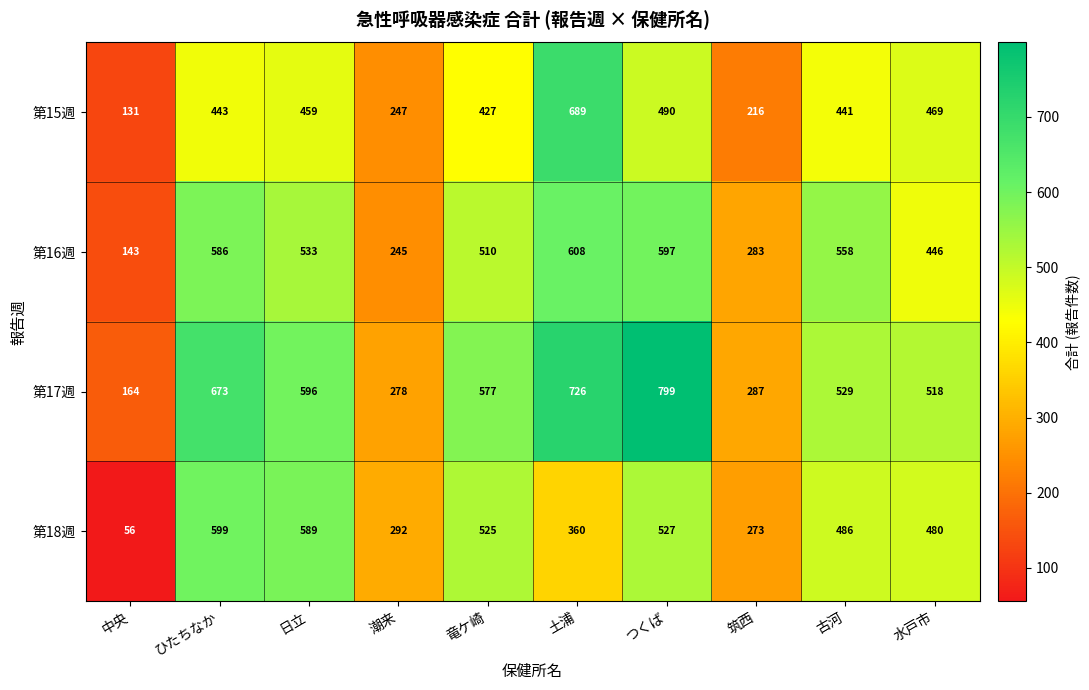

What is the sum of the 第16週 values at 筑西 and ひたちなか?

869